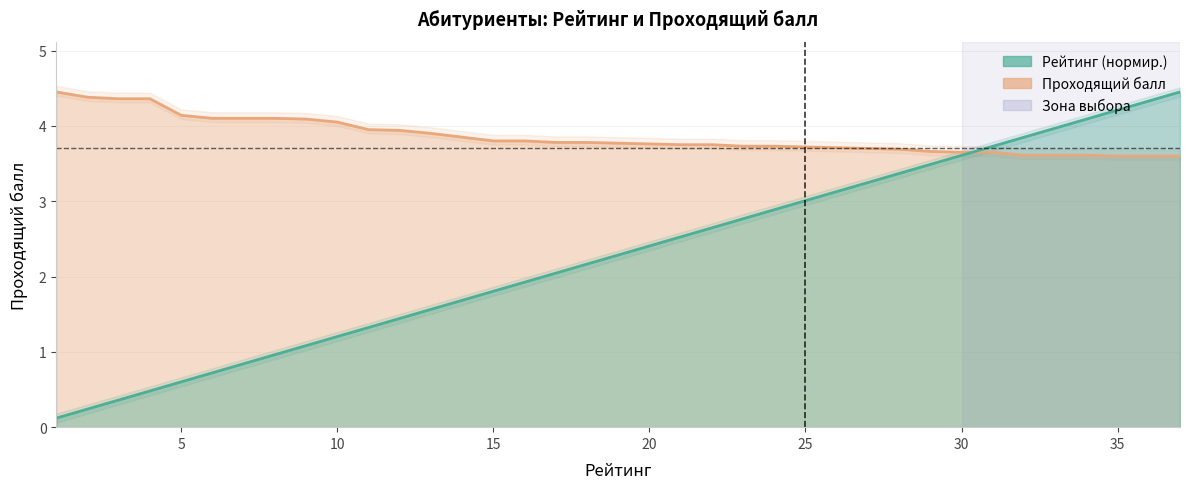

What is the difference between the maximum and minimum values in the Проходящий балл series?

0.9